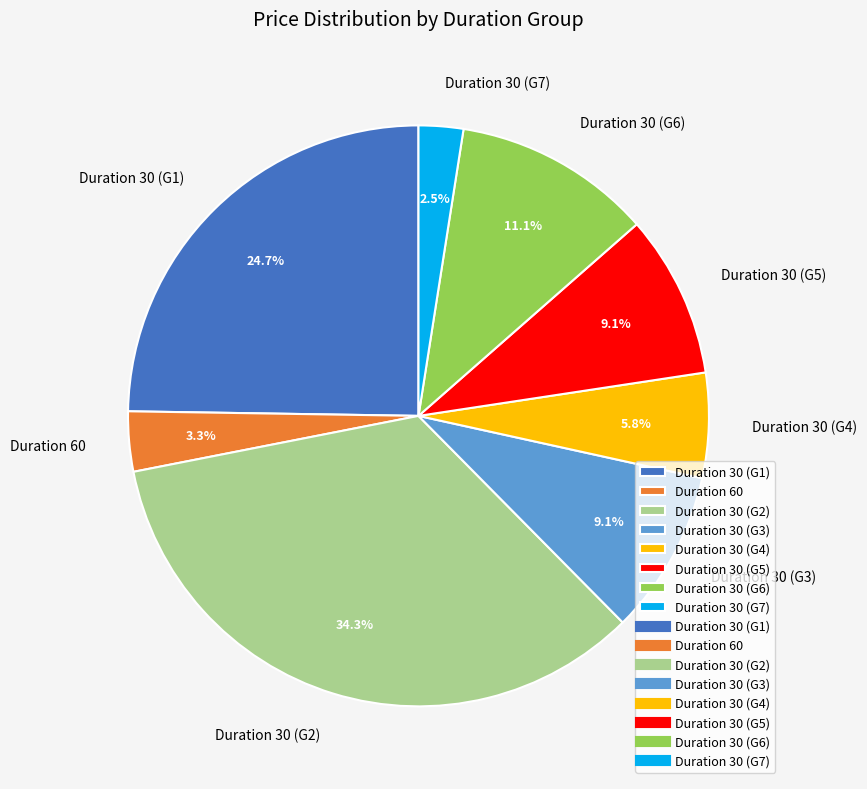

Combined, do Duration 30 (G1) and Duration 30 (G4) account for over 50%?

No